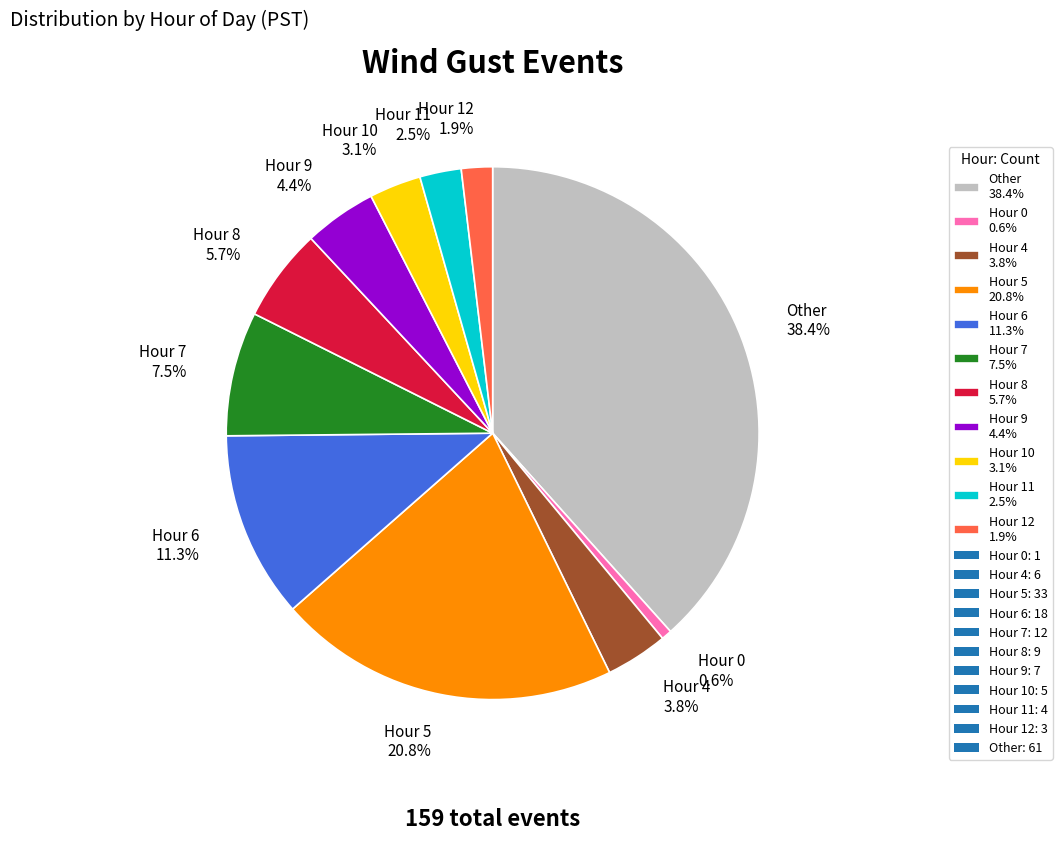

How many slices are in this pie chart?

11